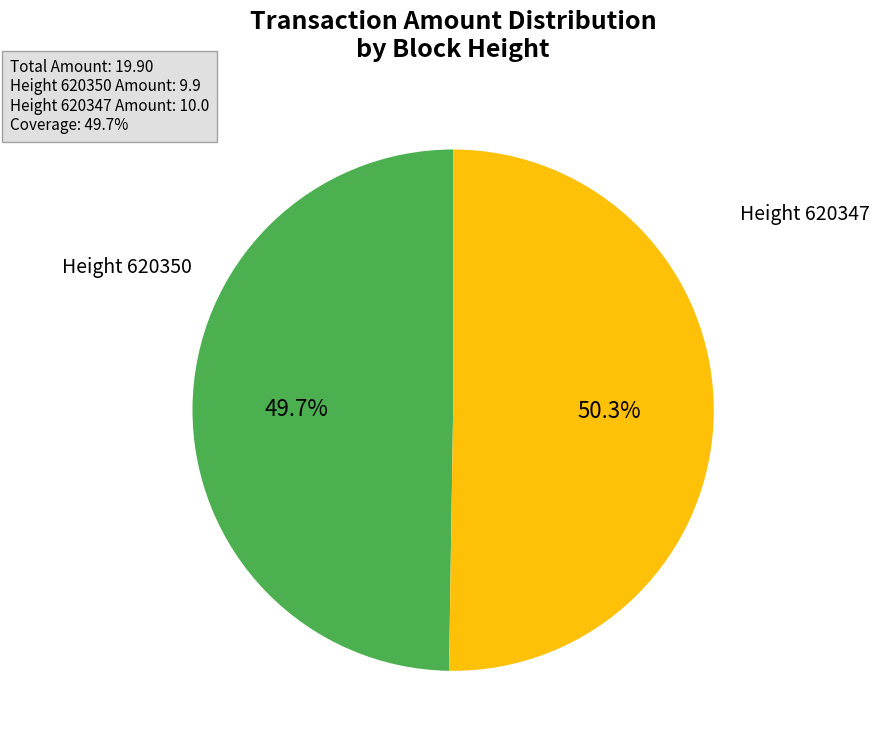

Which slice is the largest?

Height 620347